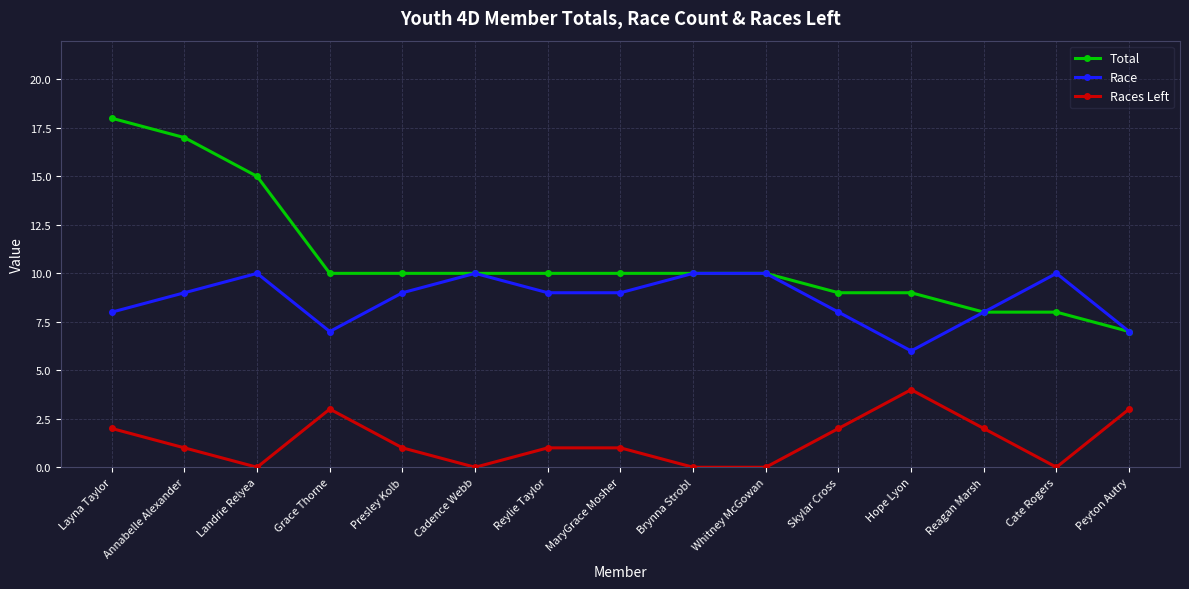

True or false: Total has a value of 18 at Layna Taylor.

True